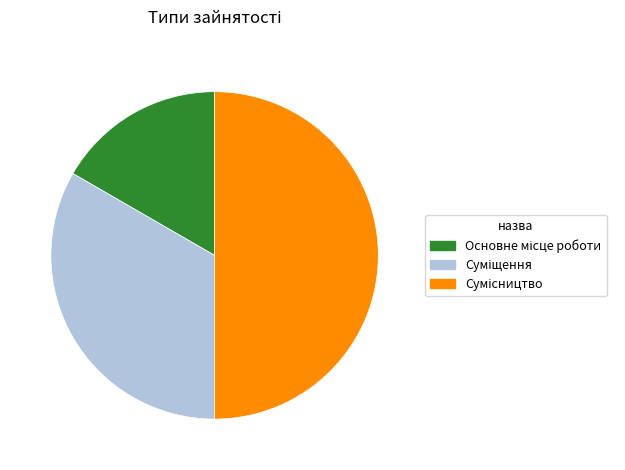

What is the smallest slice in the pie chart?

Основне місце роботи